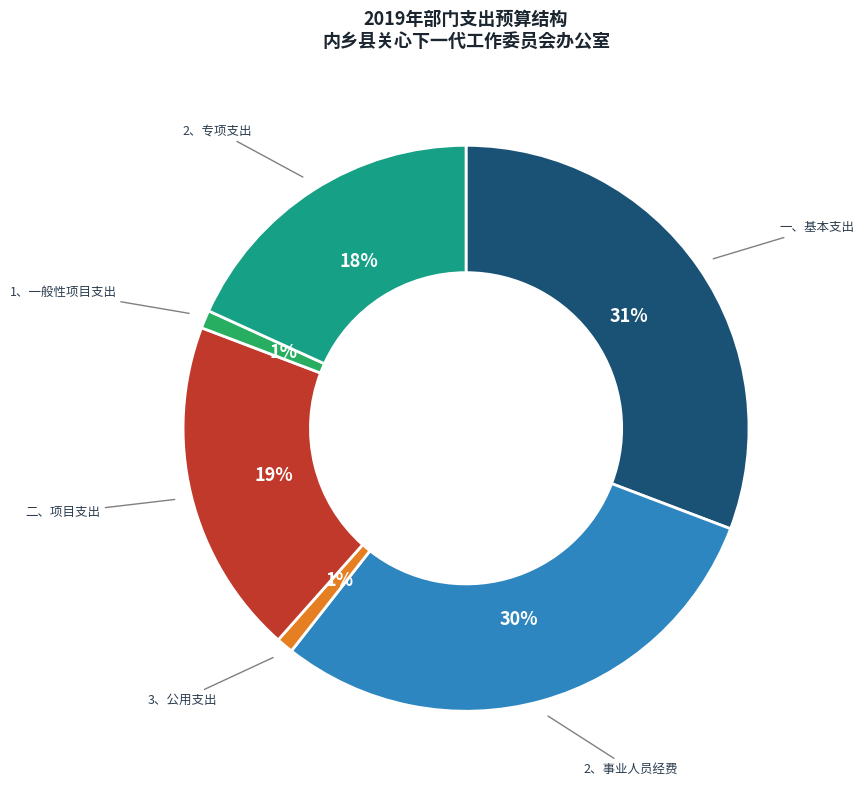

To the nearest percent, what is the average slice percentage?

17%